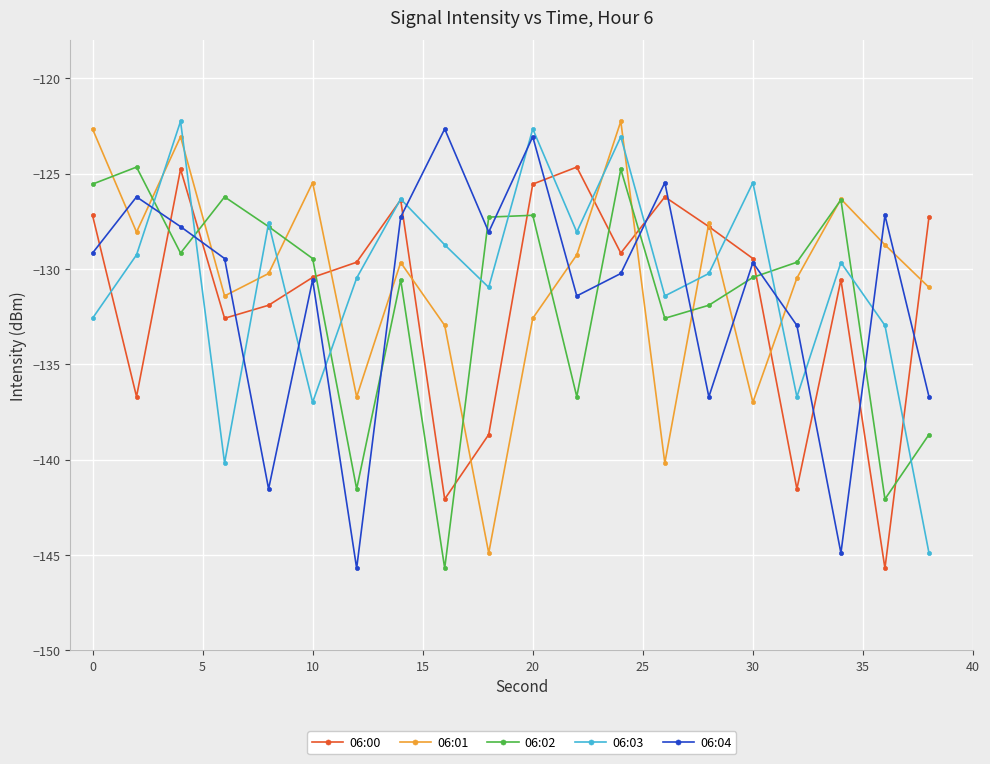

True or false: 06:04 has more than 2 points higher than both neighbors.

True